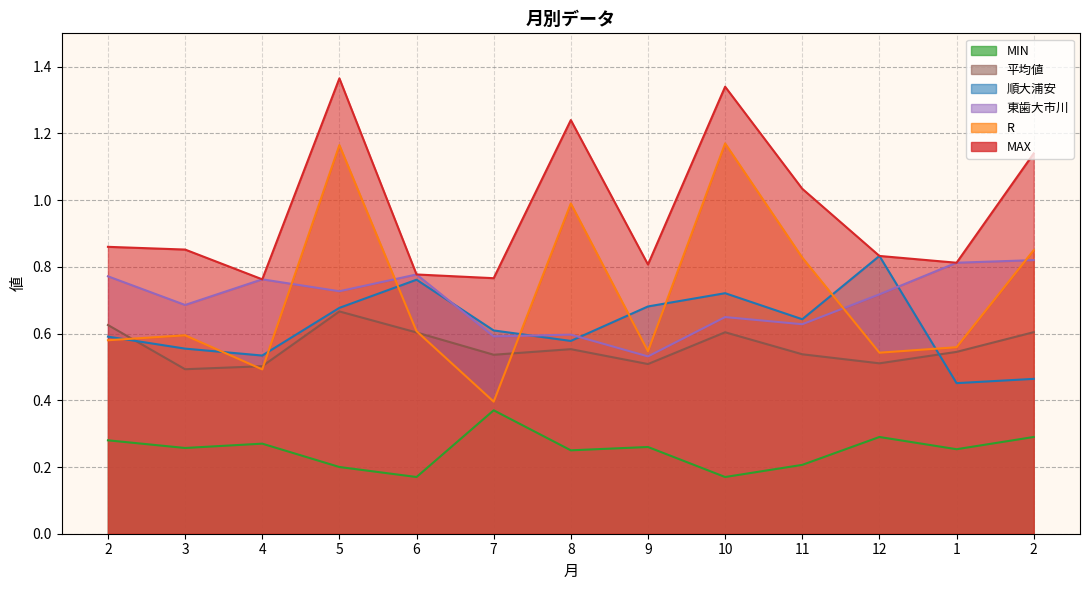

What is the value of the 東歯大市川 point at the 2nd from the left?

0.7